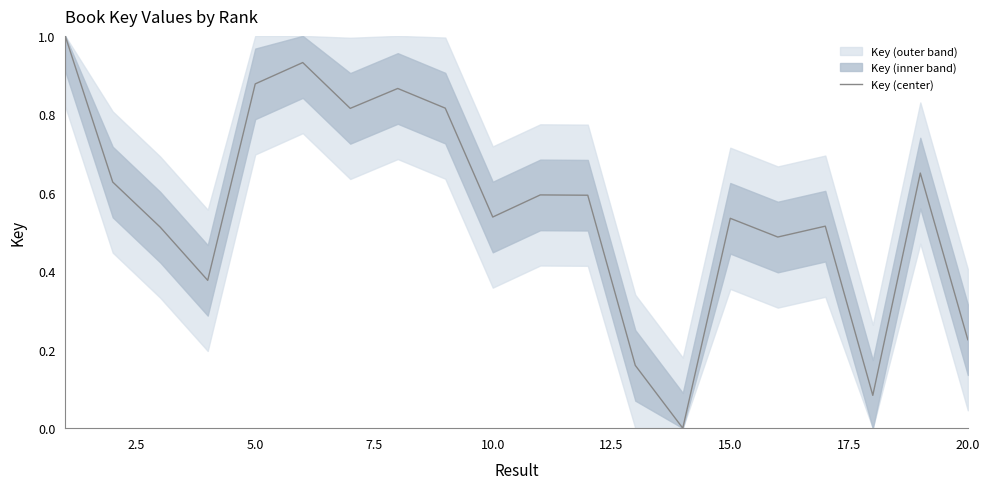

What is the maximum value for Key (center)?

1.0